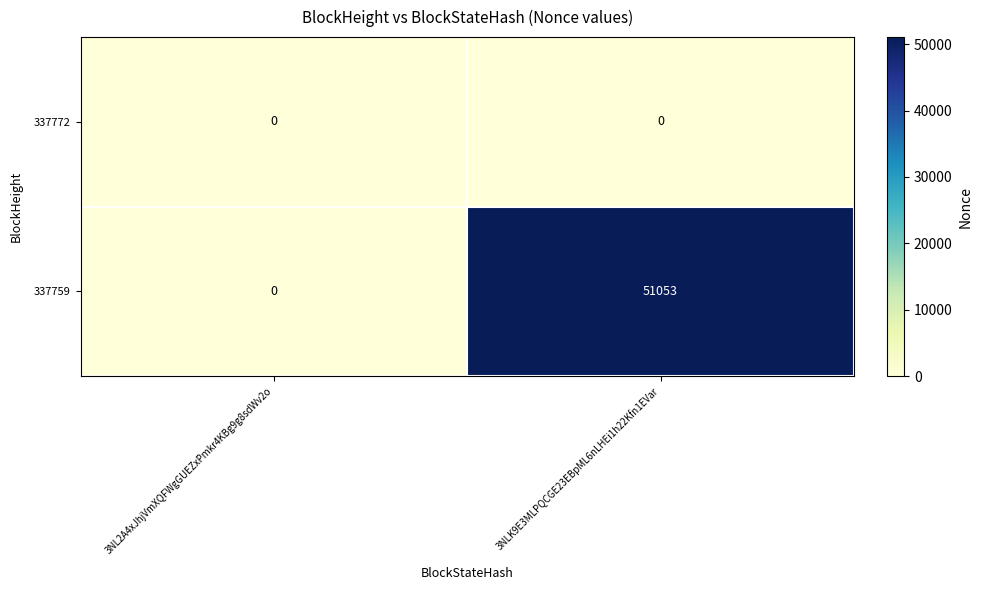

At which category does the chart reach its peak across all series?

3NLK9E3MLPQCGE23EBpML6nLHEi1h22Kfn1EVar